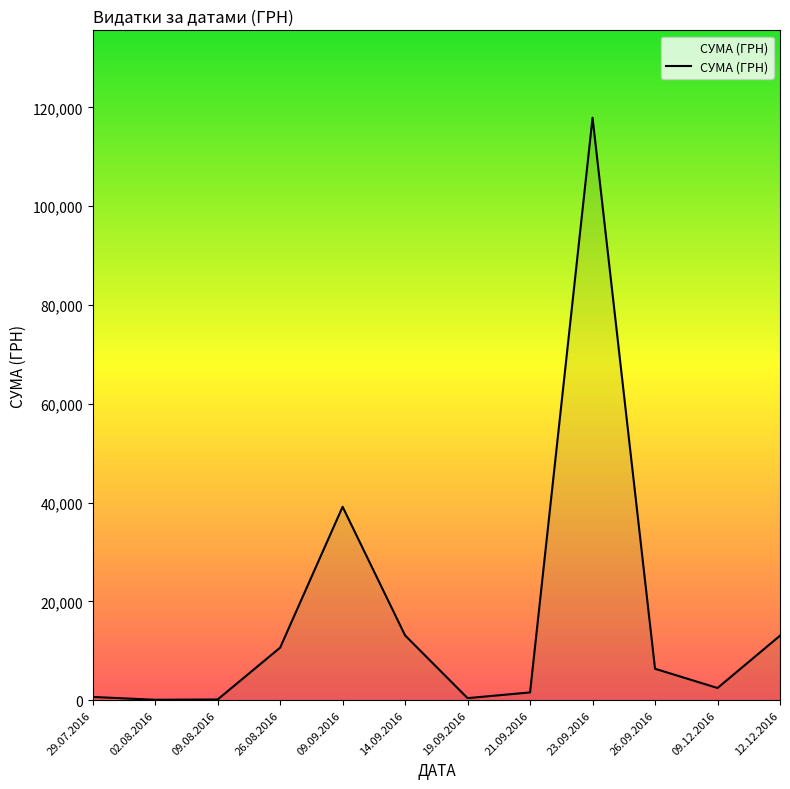

At which label does the data first exceed 6352?

26.08.2016